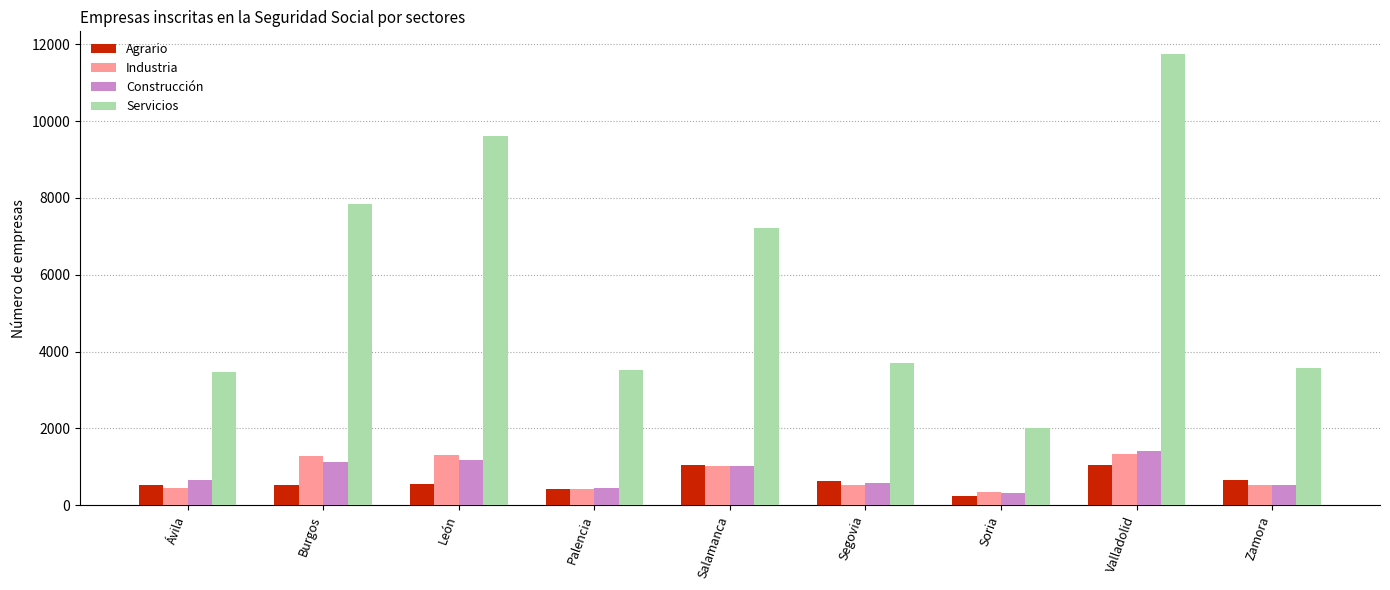

What is the total value across all series at Palencia?

4823